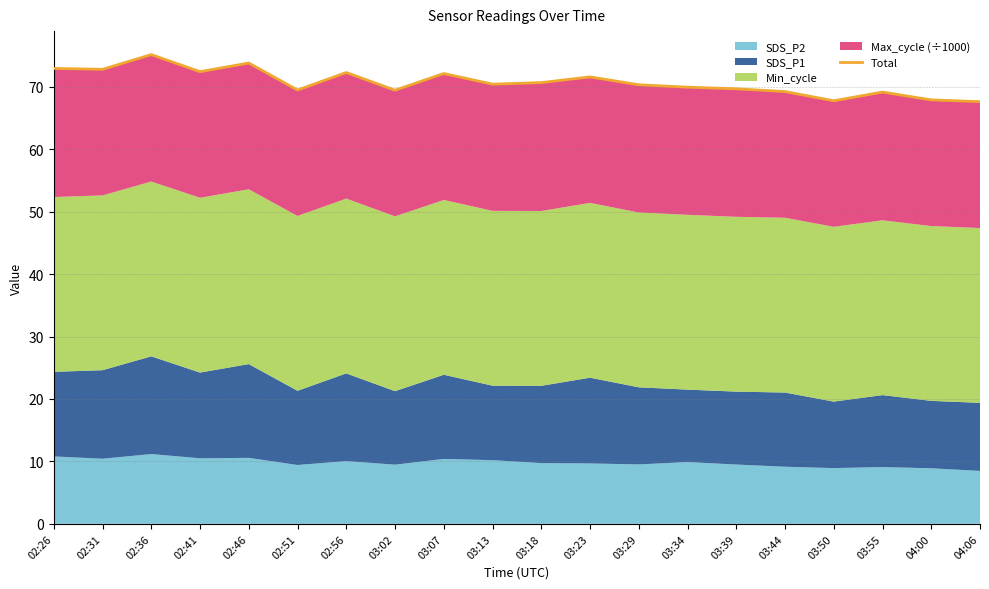

Reading left to right, extract all data points from this chart.

02:26=72.9	02:31=72.8	02:36=75.2	02:41=72.4	02:46=73.8	02:51=69.5	02:56=72.3	03:02=69.5	03:07=72.1	03:13=70.4	03:18=70.7	03:23=71.6	03:29=70.3	03:34=69.9	03:39=69.7	03:44=69.2	03:50=67.8	03:55=69.2	04:00=67.9	04:06=67.6